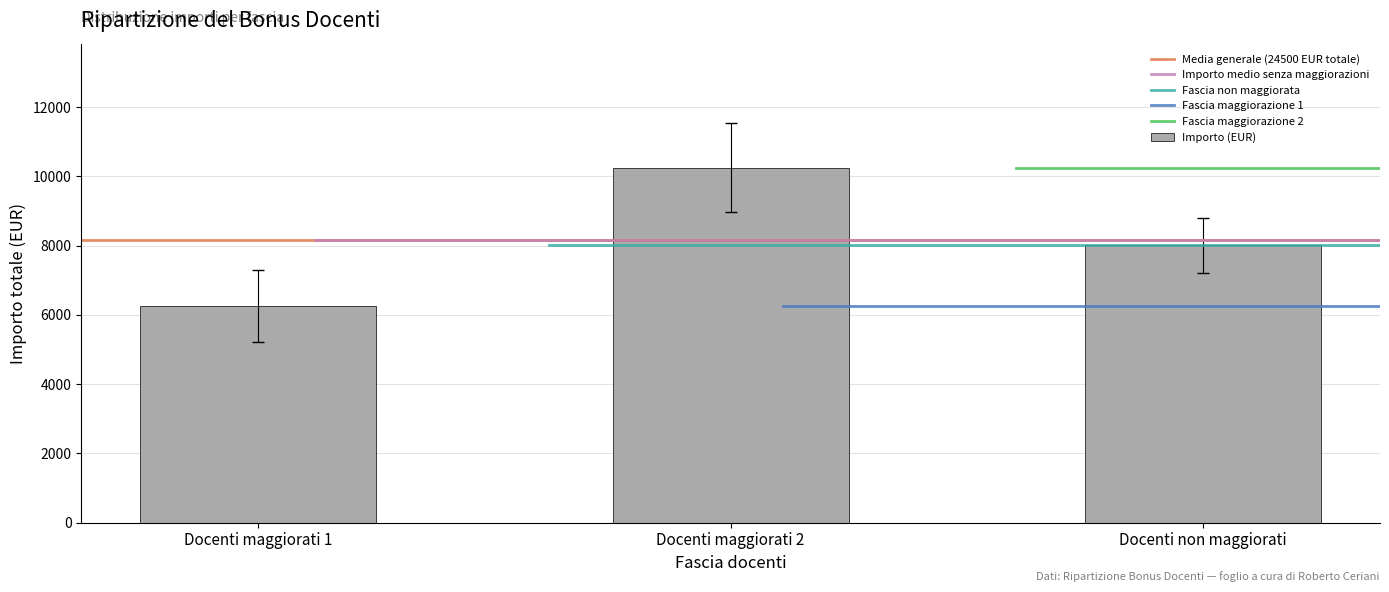

What is the maximum value shown in the chart?

10248.4